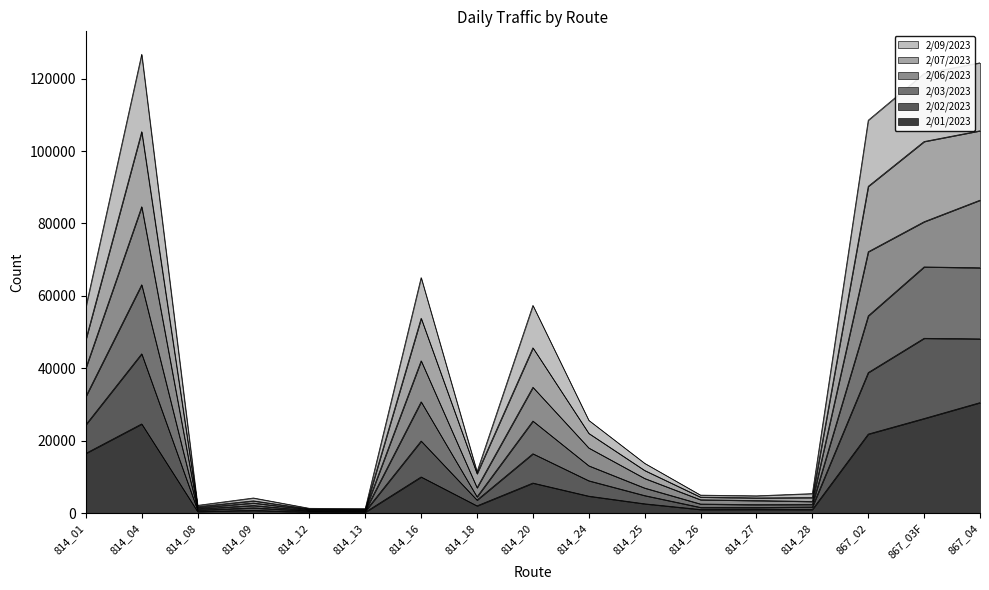

In 2/02/2023, how many points are higher than both neighbors (excluding endpoints)?

4